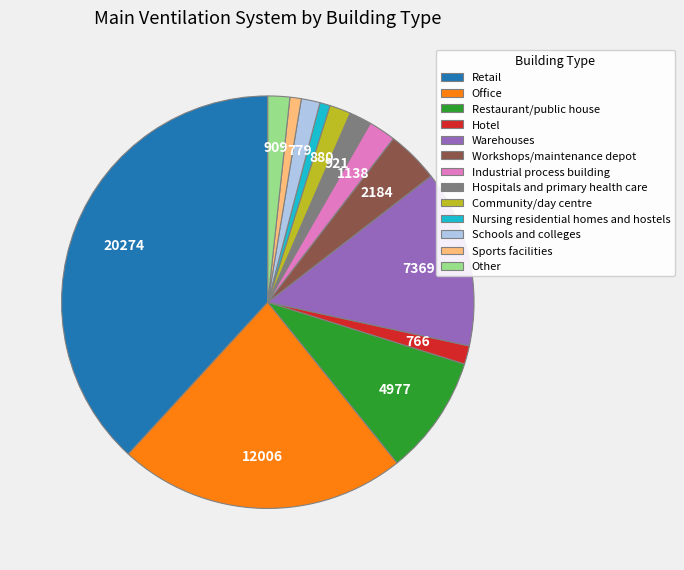

How many slices are in this pie chart?

13